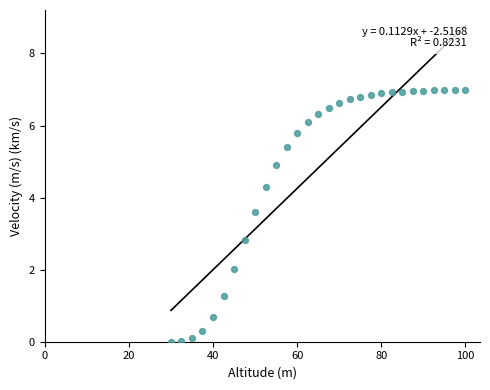

What Y value in the scatter plot is closest to 3?

2.8